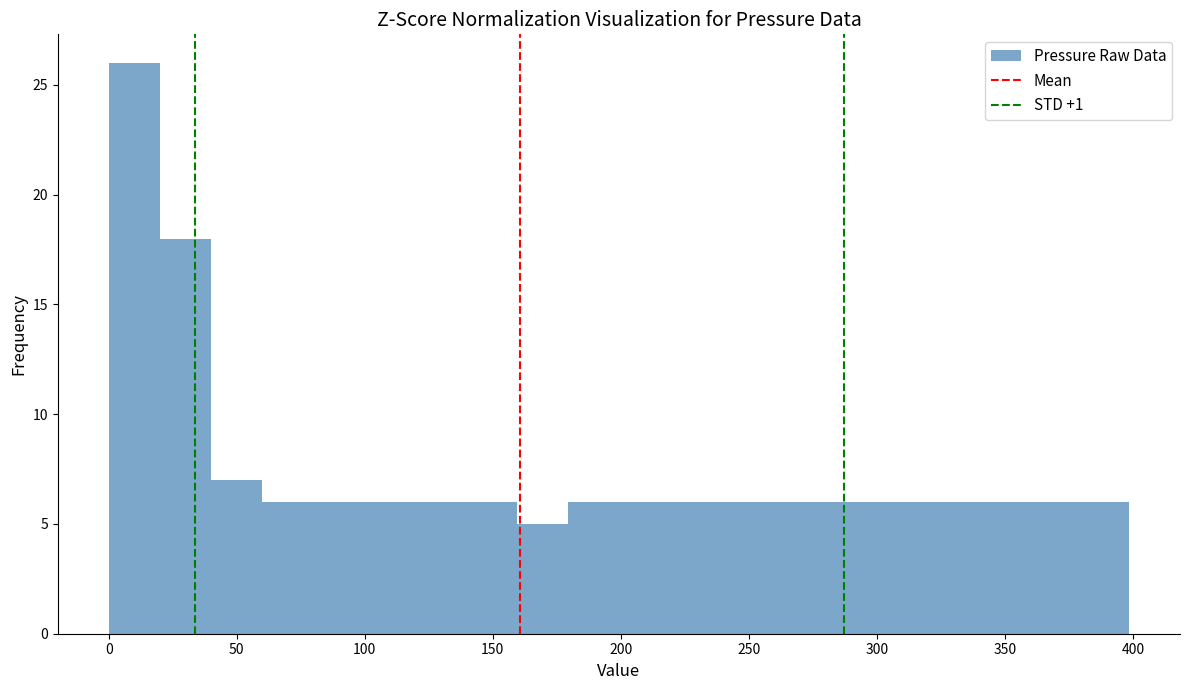

Read against the x-axis, roughly where is the centre of the tallest bar?

10